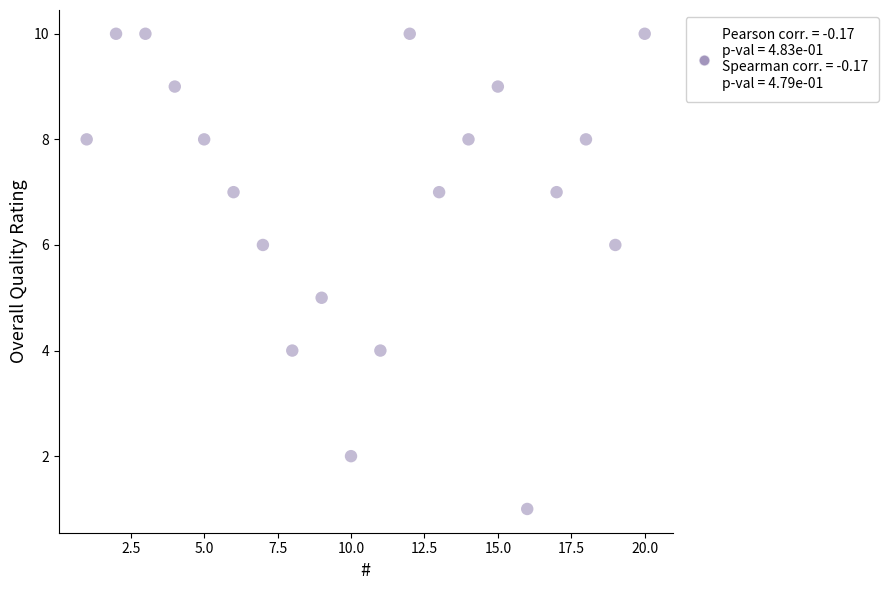

What is the range of X values (max minus min)?

19